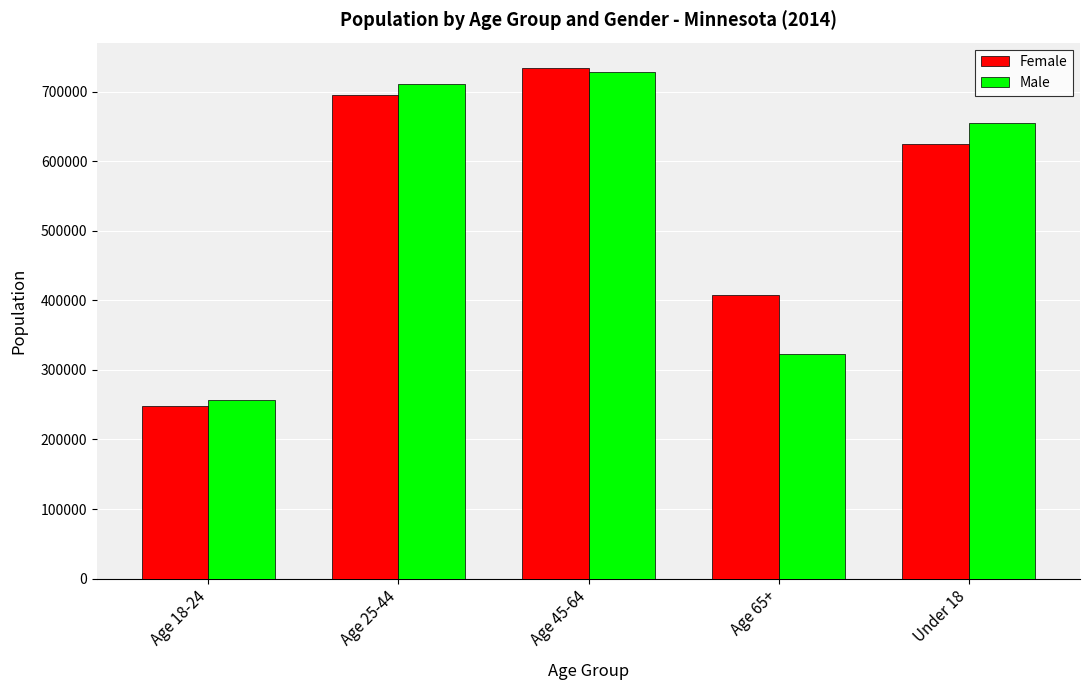

What is the lowest value of the Male series?

256877